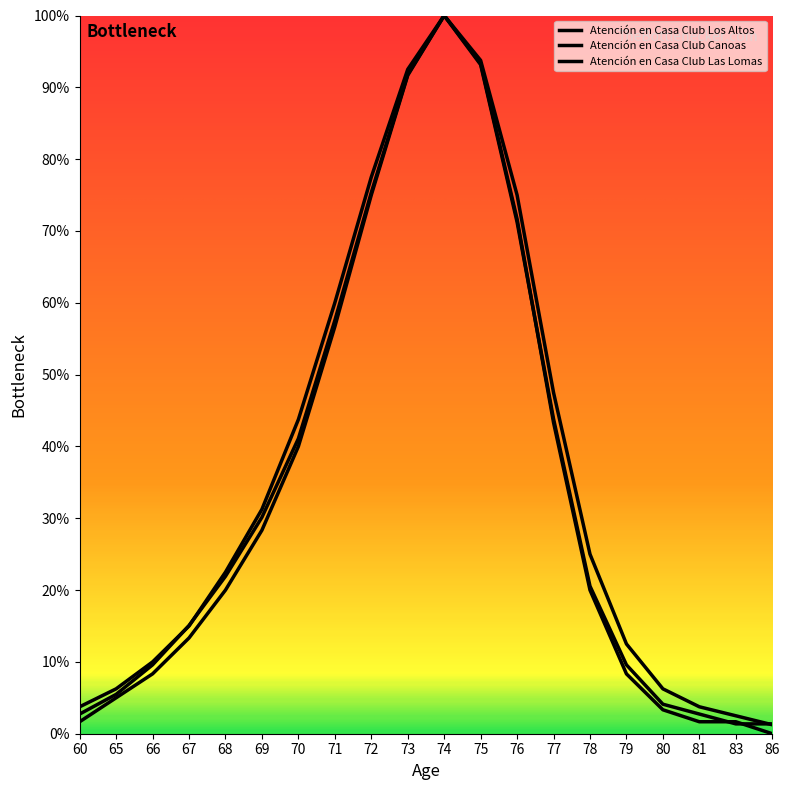

True or false: Atención en Casa Club Las Lomas and Atención en Casa Club Los Altos intersect in this chart.

False